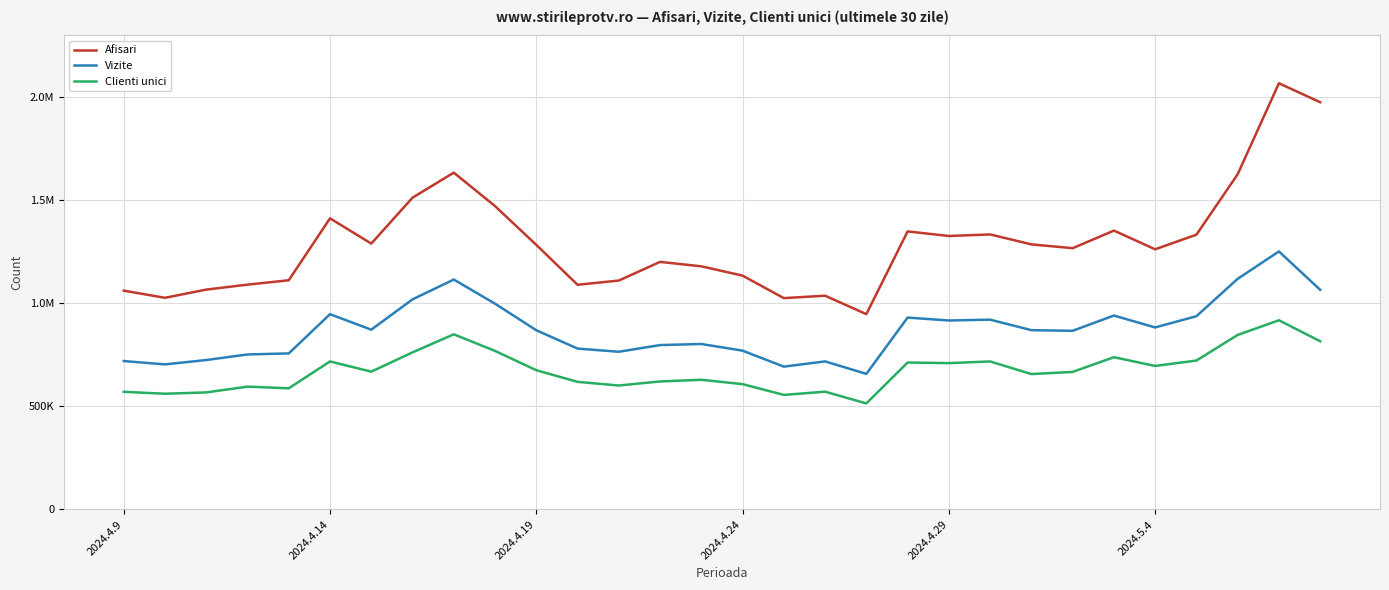

What is the difference between the second highest and minimum values in the Vizite series?

461222